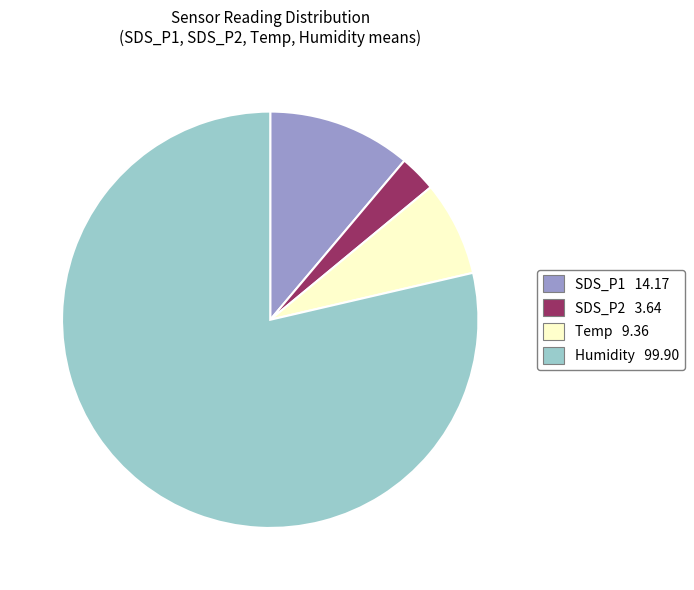

Is there a majority slice in this chart?

Yes